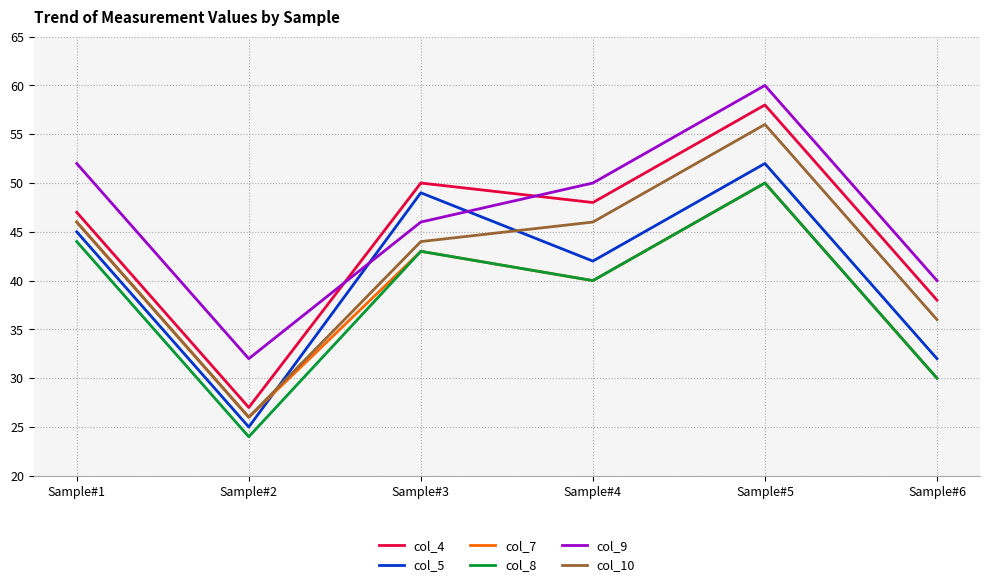

Rank the categories by col_8 value from highest to lowest.

Sample#5, Sample#1, Sample#3, Sample#4, Sample#6, Sample#2